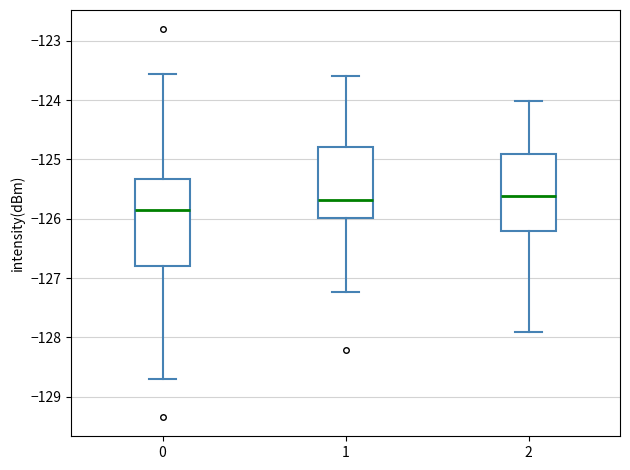

Where does the upper whisker of the box at x = 0 end on the y-axis? The values are not printed on the chart, so give them approximately, as read against the axis.

-123.6